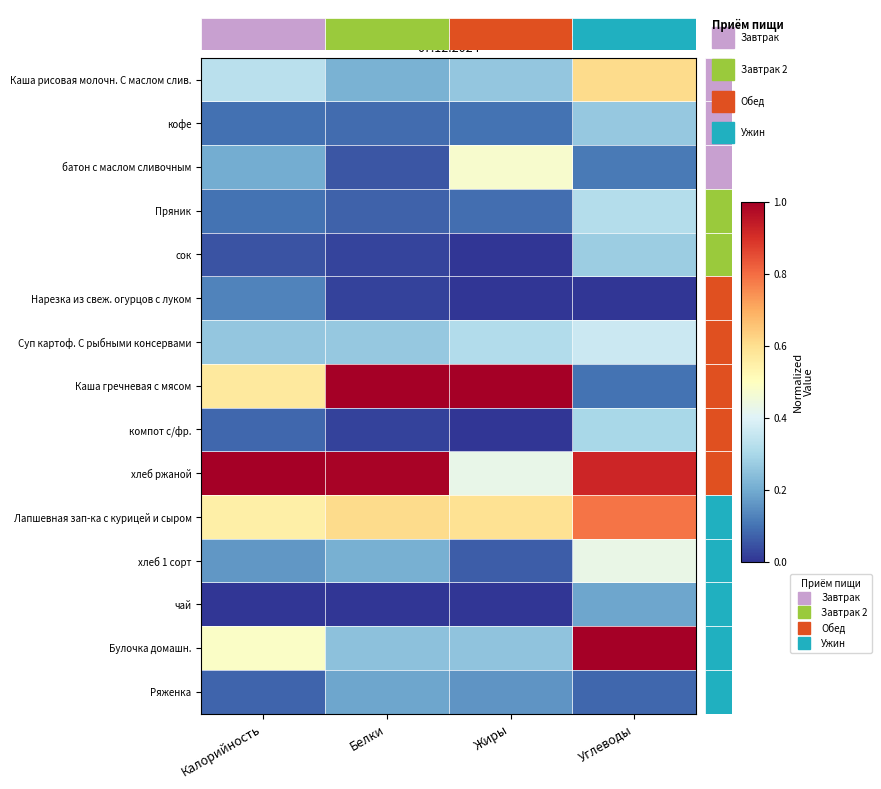

What is the approximate value of сок at Углеводы?

0.3